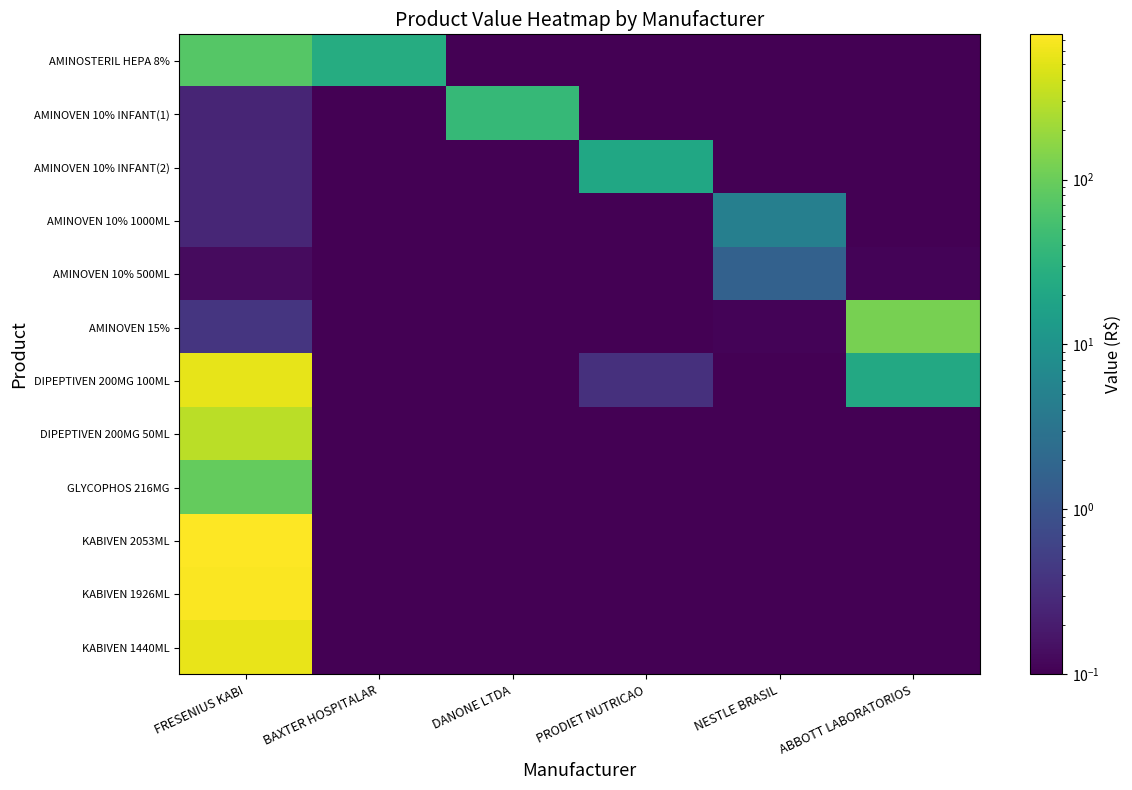

Between NESTLE BRASIL and FRESENIUS KABI, which is larger?

FRESENIUS KABI